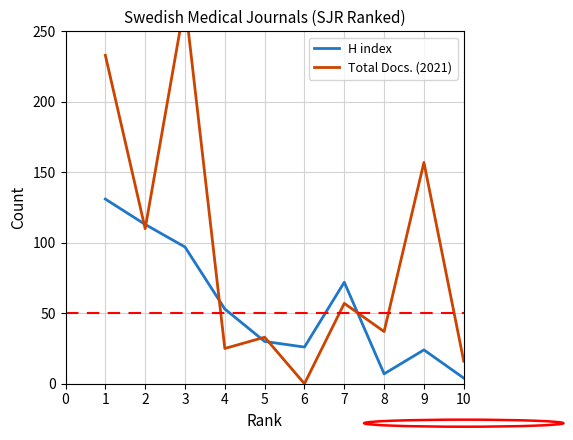

The H index series shows 26 at 6. True or false?

True